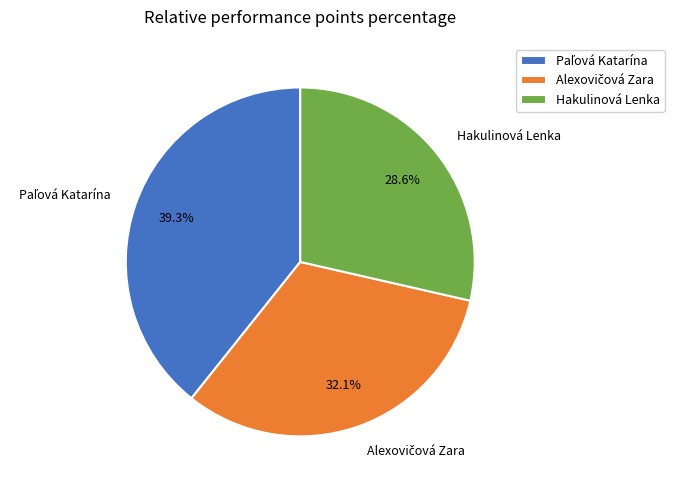

Which slice is the smallest?

Hakulinová Lenka